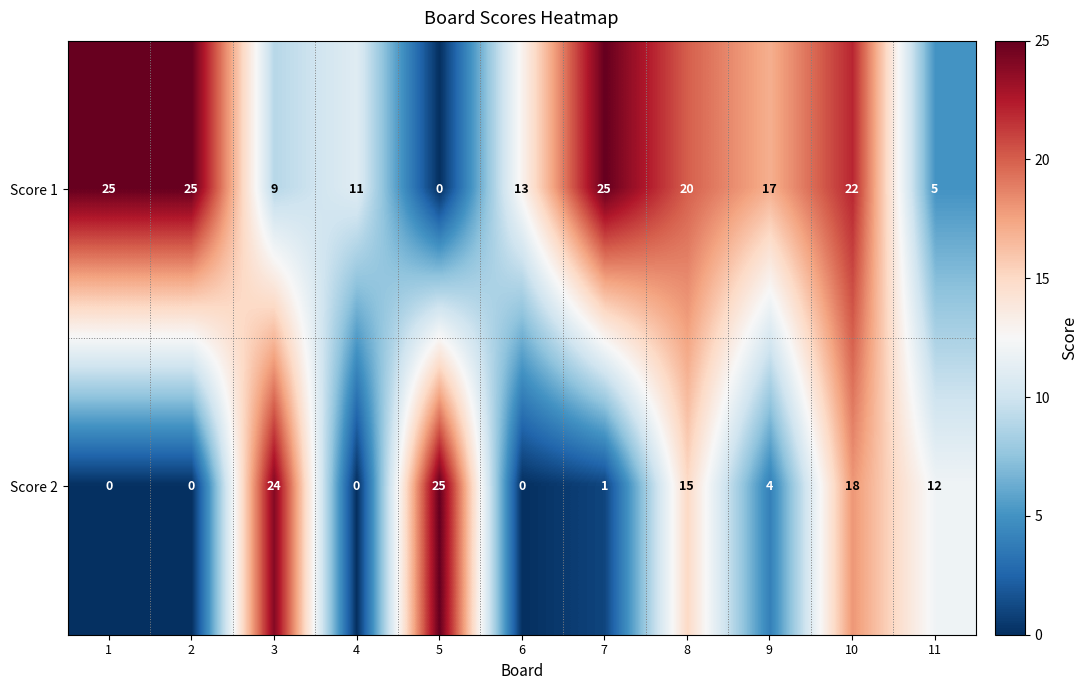

Count the number of categories in the chart.

11